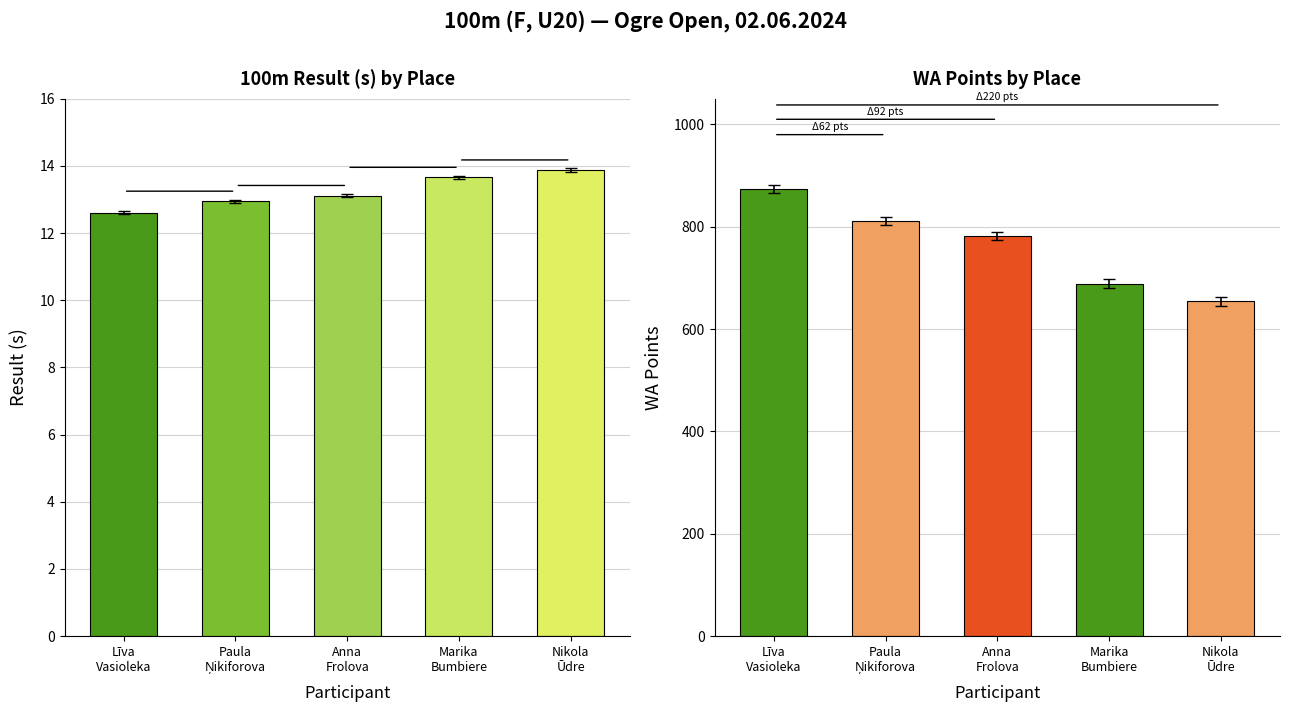

Reading left to right, list all the values displayed in this chart.

Result (s): Līva
Vasioleka=12.6	Paula
Ņikiforova=12.9	Anna
Frolova=13.1	Marika
Bumbiere=13.7	Nikola
Ūdre=13.9
WA Points: Līva
Vasioleka=874.0	Paula
Ņikiforova=812.0	Anna
Frolova=782.0	Marika
Bumbiere=689.0	Nikola
Ūdre=654.0